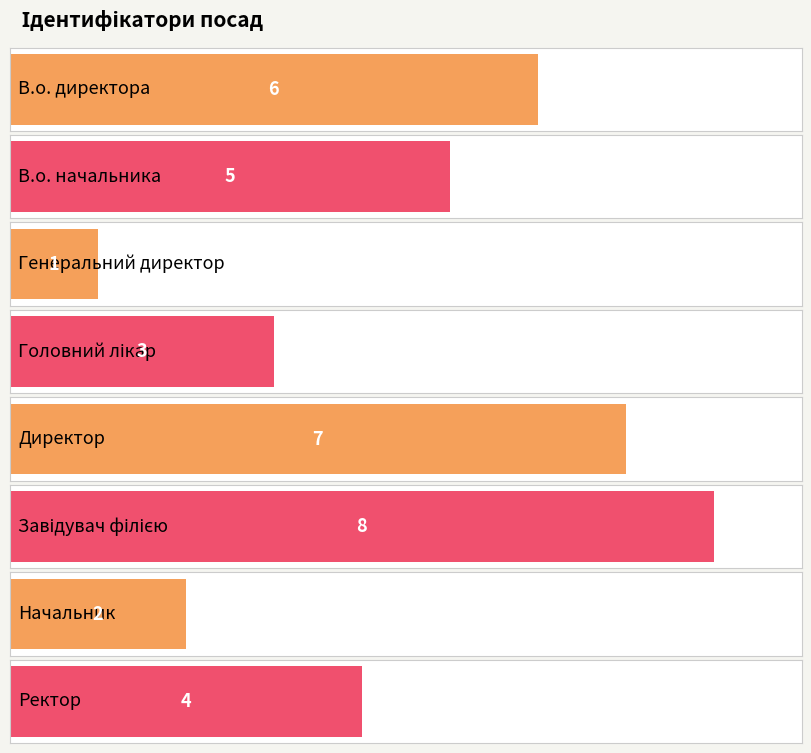

At which label does the data first exceed 5?

В.о. директора